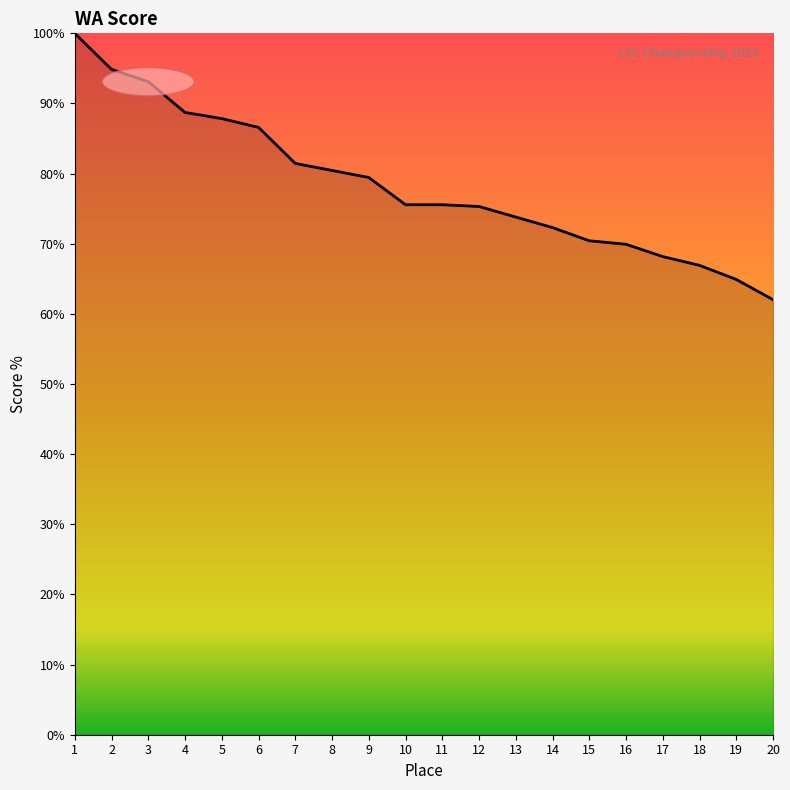

How many lines are shown in the chart?

1